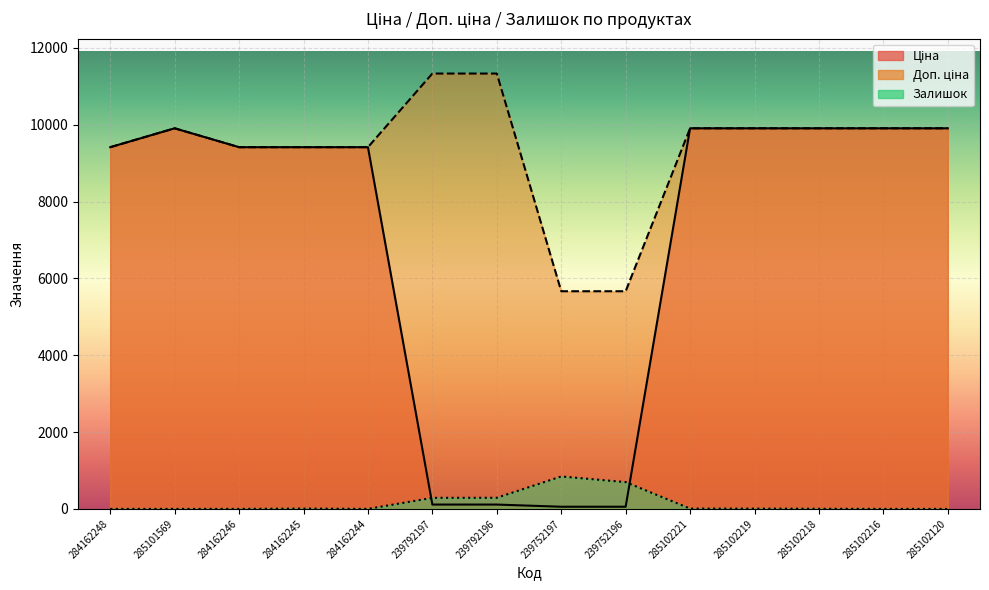

List the series in order of their peak value, highest first.

Доп. ціна, Ціна, Залишок